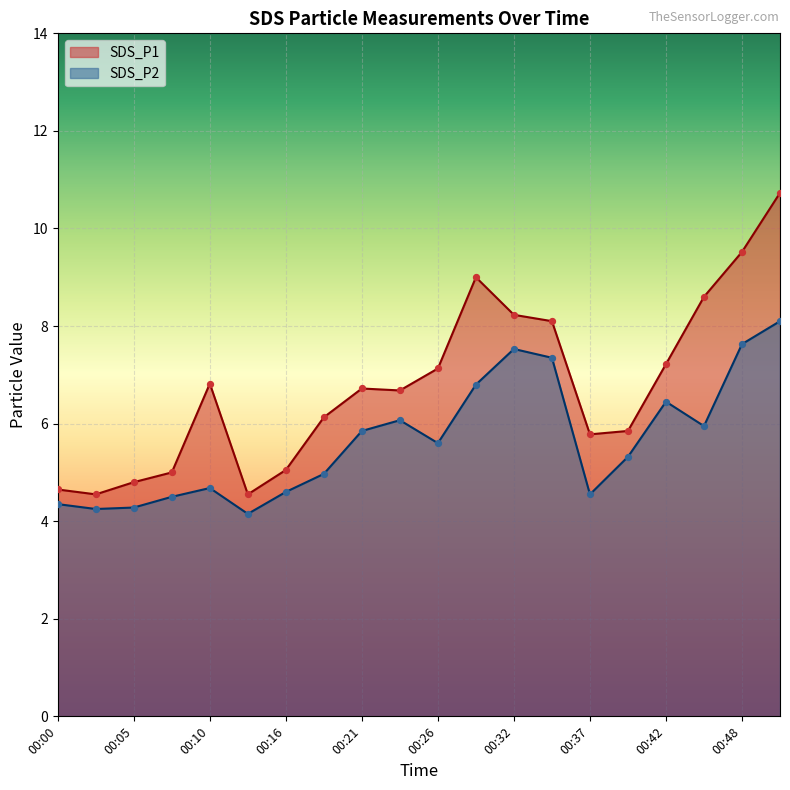

Which series has the widest spread of Y values?

SDS_P1